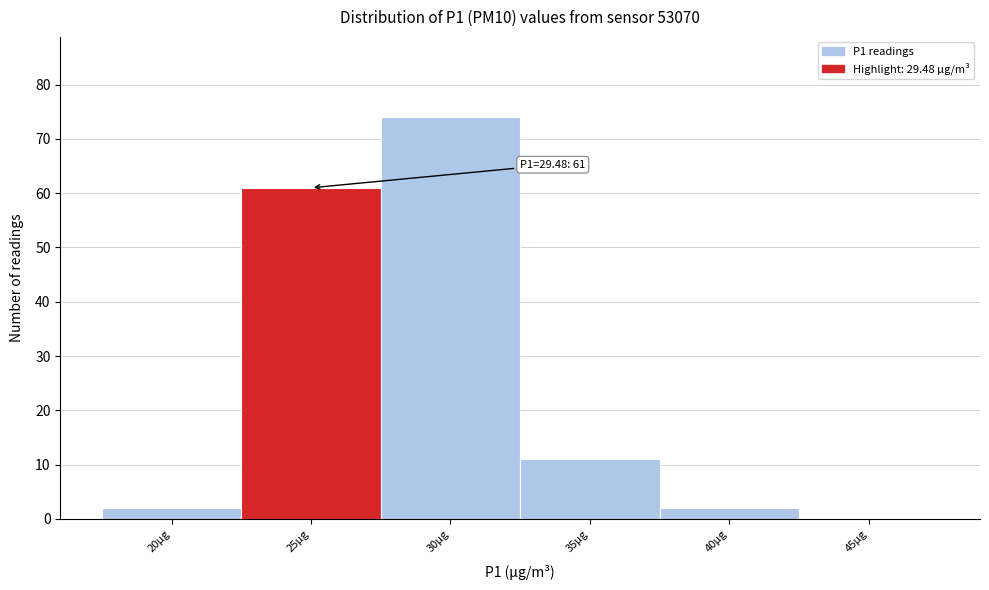

Reading left to right, transcribe all the data shown in this chart.

20µg=2	25µg=61	30µg=74	35µg=11	40µg=2	45µg=0